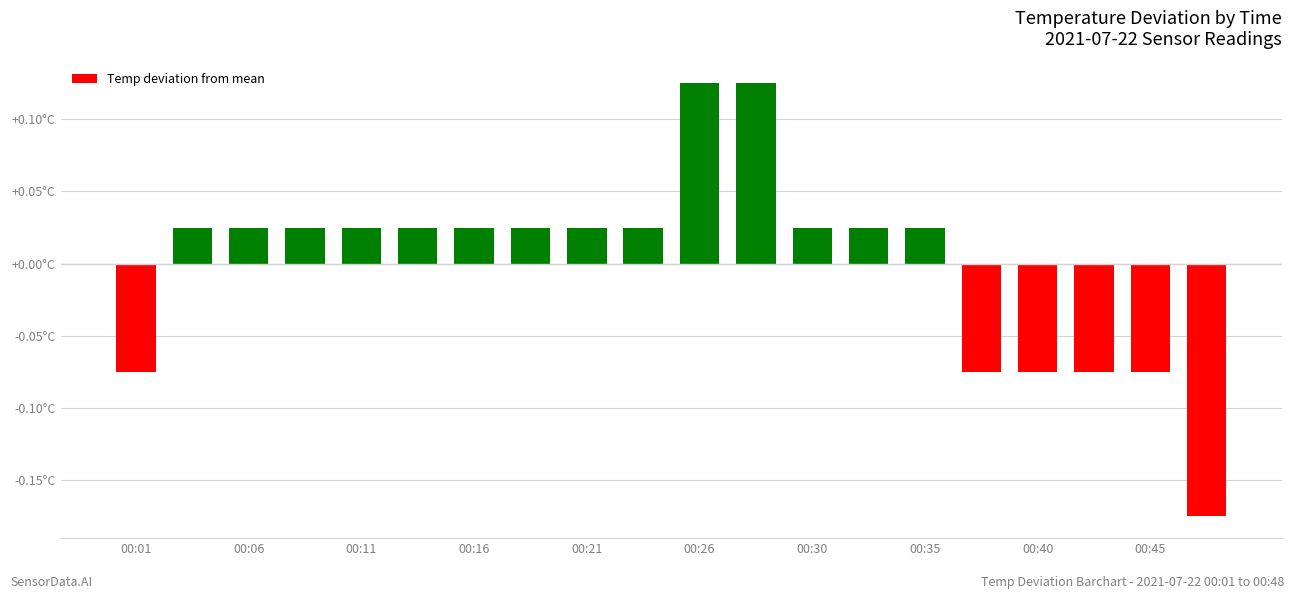

Does the chart contain any negative values?

Yes